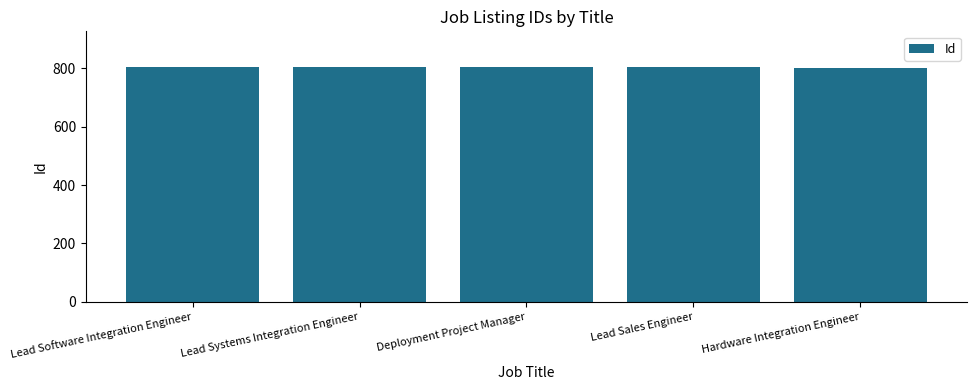

The chart shows a value of 1226 at Lead Software Integration Engineer. True or false?

False